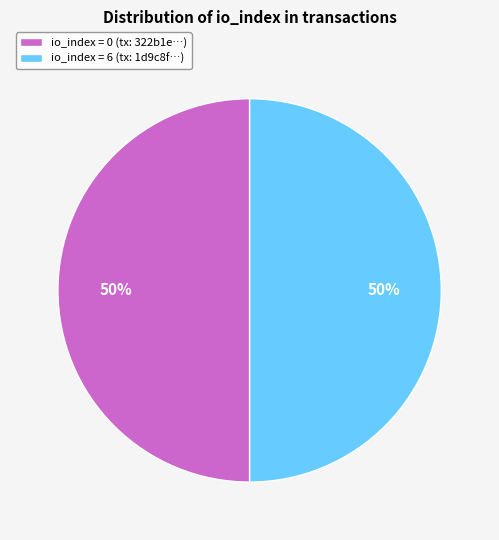

True or false: io_index = 0 (tx: 322b1e…) accounts for 50% of the total.

True